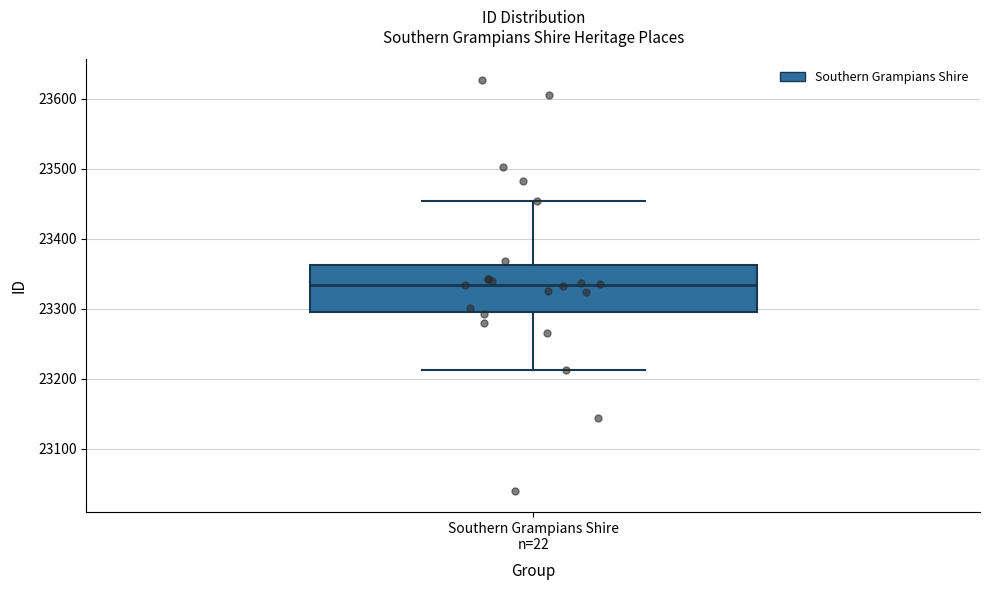

Read this box plot against the y-axis: the position of the median line, the range covered by the box, and the ends of both whiskers. The values are not printed on the chart, so give them approximately, as read against the axis.

median 23330, box 23300 to 23360, whiskers 23210 to 23450